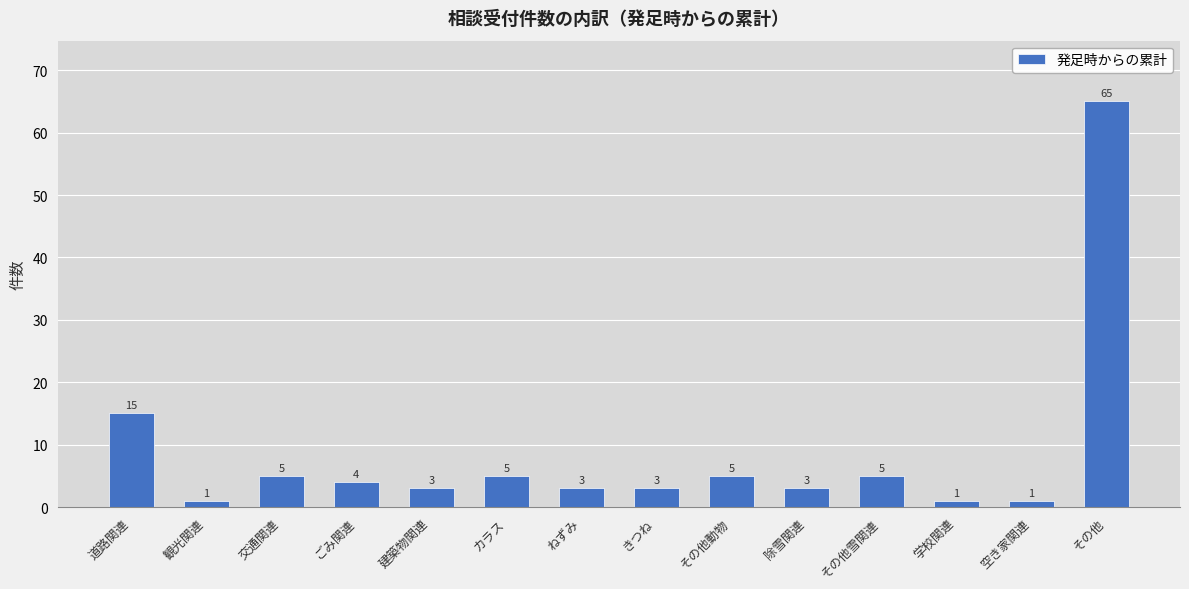

What is the difference between the maximum and second lowest values?

64